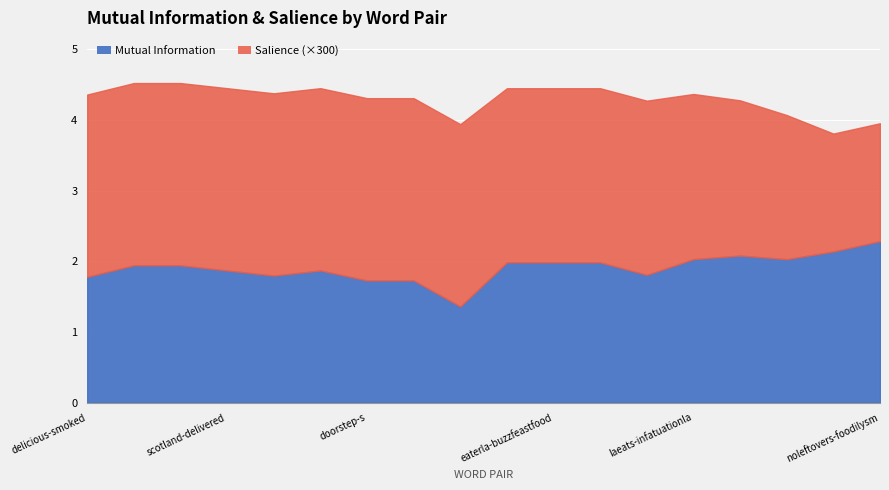

What is the total value across all series at laeats-infatuationla?

4.4